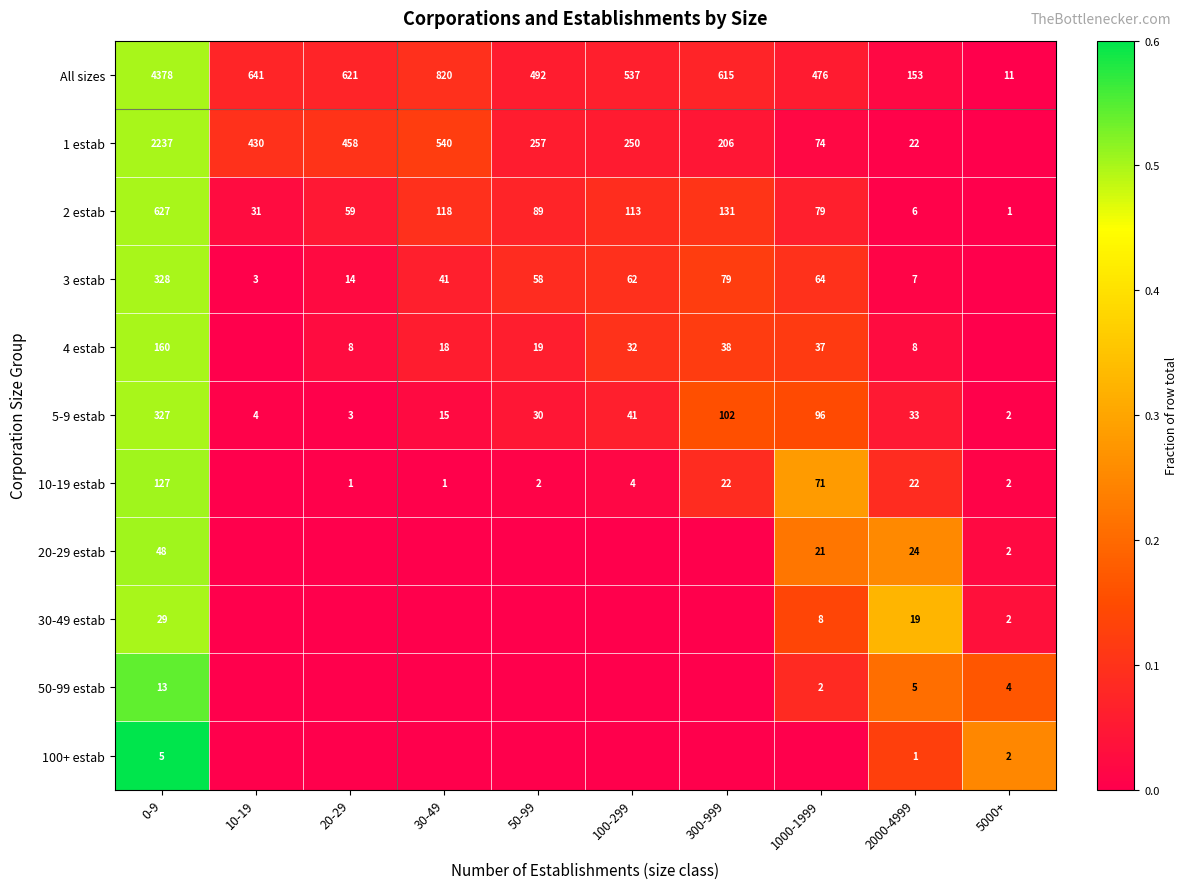

What value does the 2 estab series have at 50-99?

89